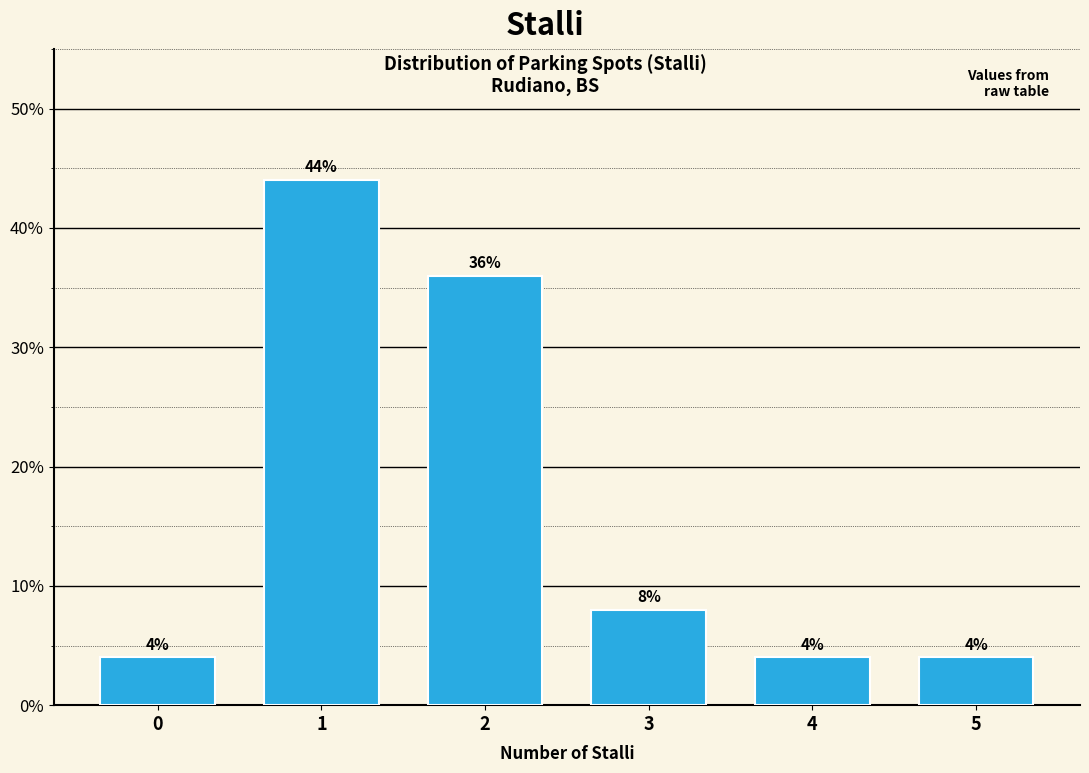

Reading left to right, list all the values displayed in this chart.

4	44	36	8	4	4